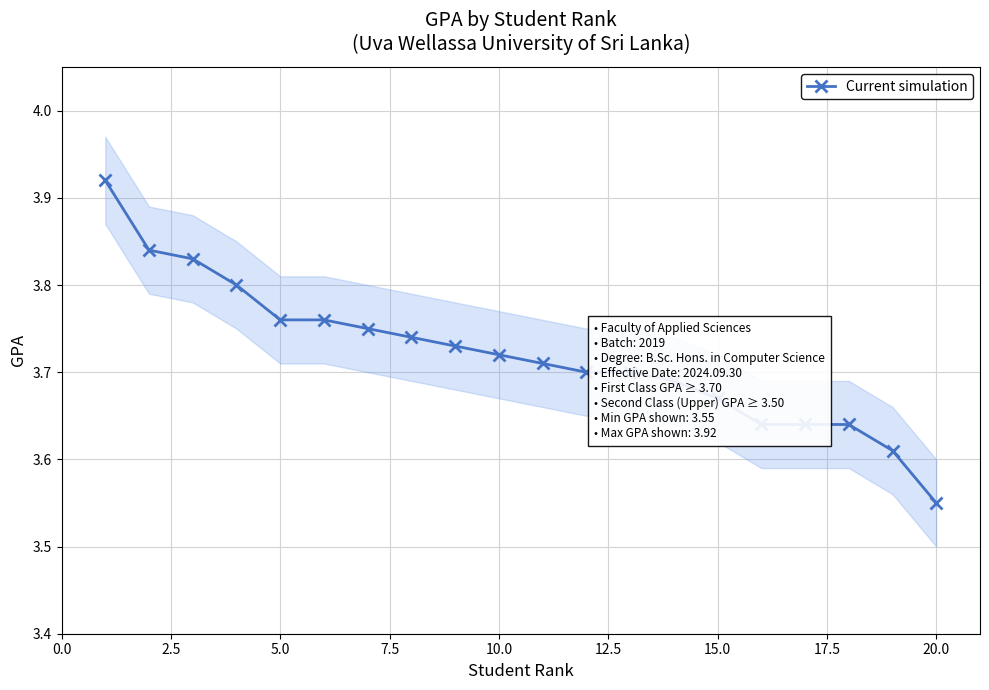

Does the chart display data point markers on the line(s)?

Yes